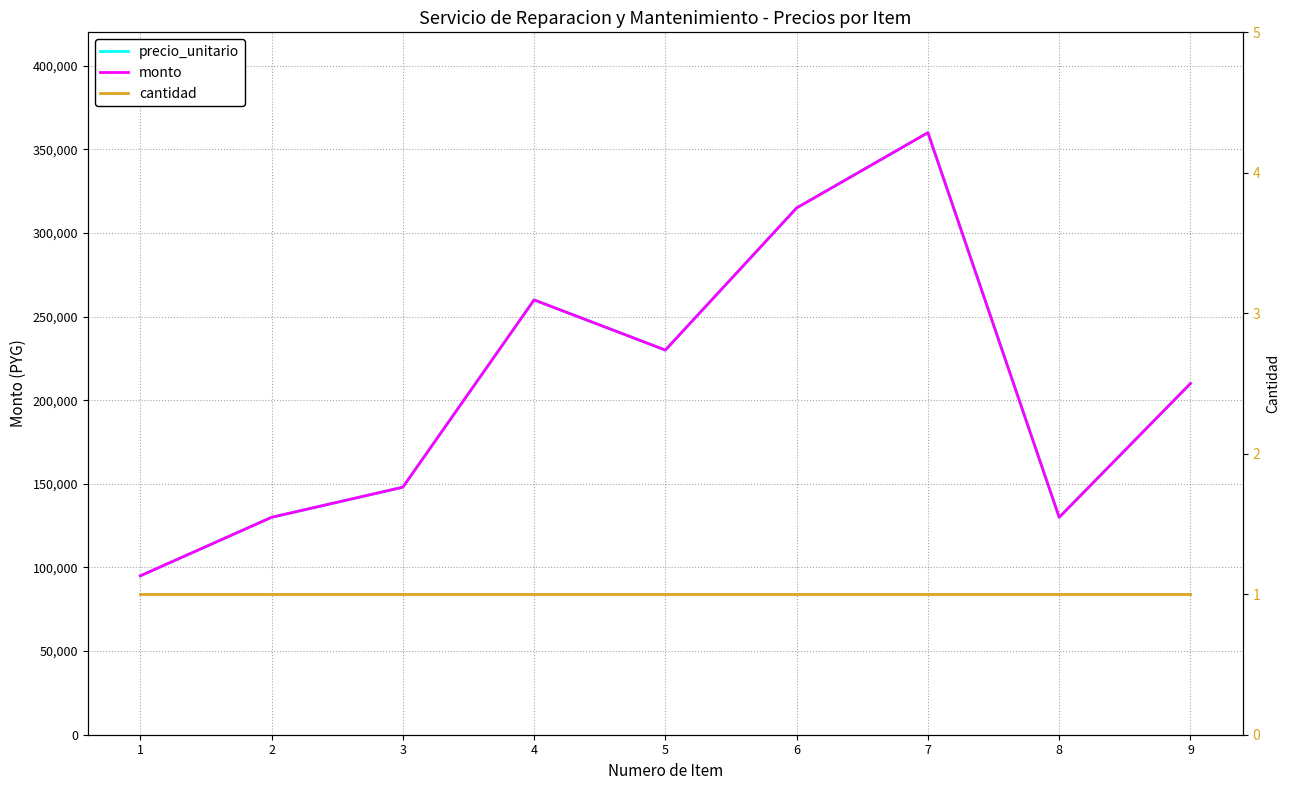

Where is the first local maximum for monto?

4